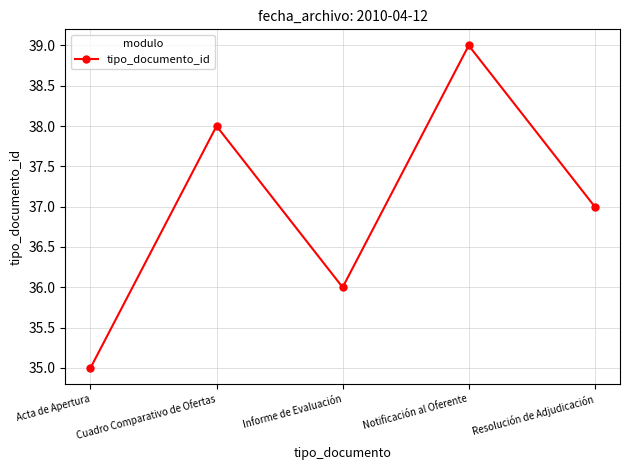

What is the change in value from Cuadro Comparativo de Ofertas to Resolución de Adjudicación?

-1